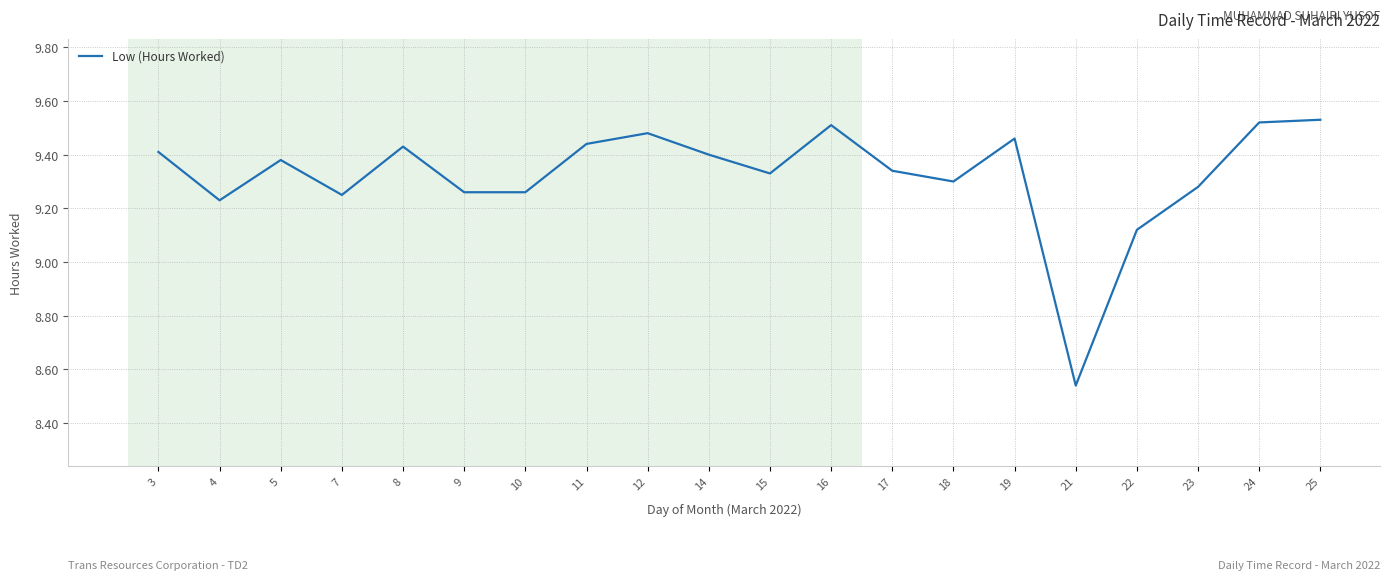

What is the difference between the maximum and minimum values?

1.0